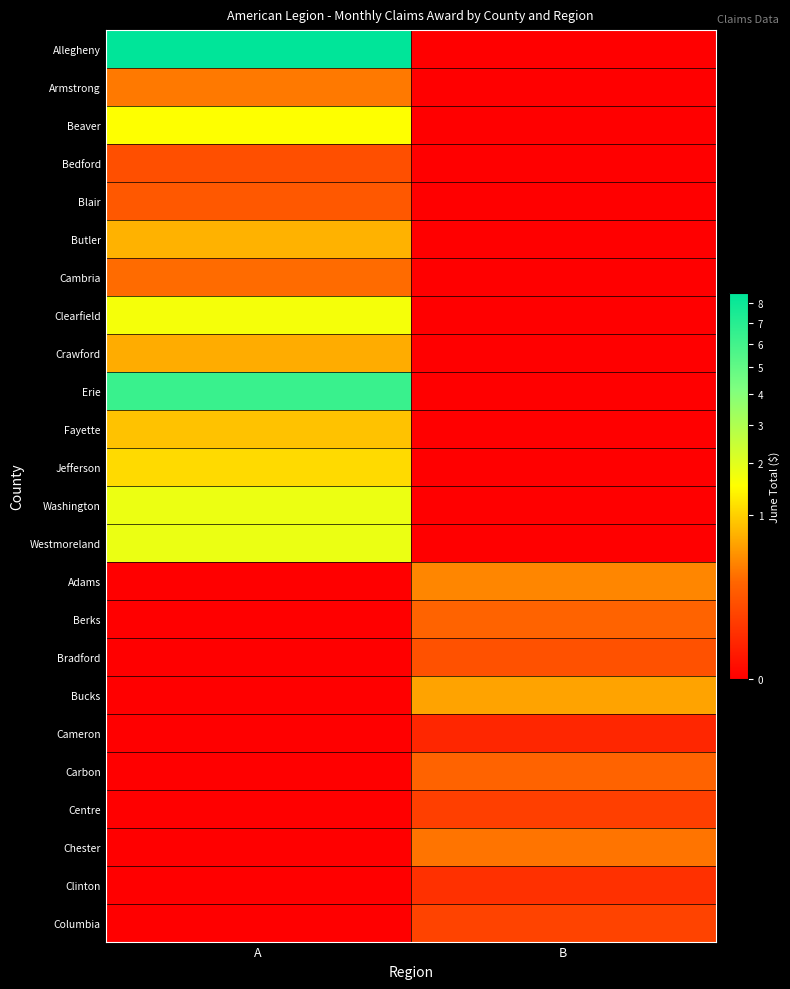

Reading left to right, extract all data points from this chart.

Allegheny: A=8546091	B=0
Armstrong: A=363134	B=0
Beaver: A=1514366	B=0
Bedford: A=142963	B=0
Blair: A=190169	B=0
Butler: A=745258	B=0
Cambria: A=289361	B=0
Clearfield: A=1657067	B=0
Crawford: A=694831	B=0
Erie: A=6323065	B=0
Fayette: A=874227	B=0
Jefferson: A=1105672	B=0
Washington: A=1790820	B=0
Westmoreland: A=1811836	B=0
Adams: A=0	B=434991
Berks: A=0	B=251772
Bradford: A=0	B=151991
Bucks: A=0	B=622714
Cameron: A=0	B=23244
Carbon: A=0	B=252725
Centre: A=0	B=83664
Chester: A=0	B=337790
Clinton: A=0	B=42538
Columbia: A=0	B=94203